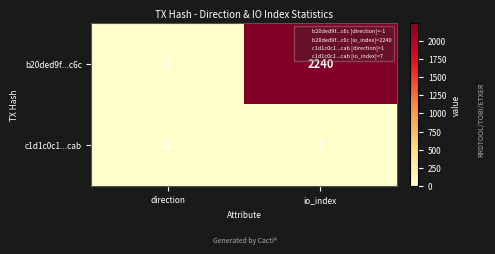

Where is b20ded9f...c6c nearest to the value 1119?

direction